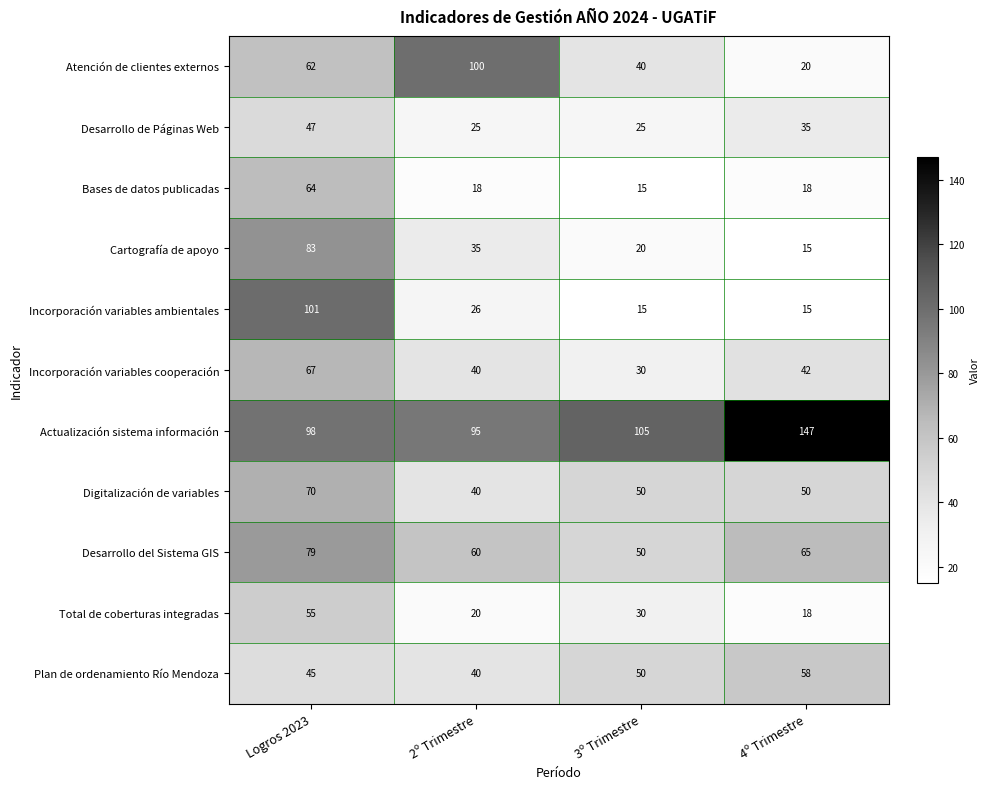

The Desarrollo del Sistema GIS series shows 50 at 3º Trimestre. True or false?

True